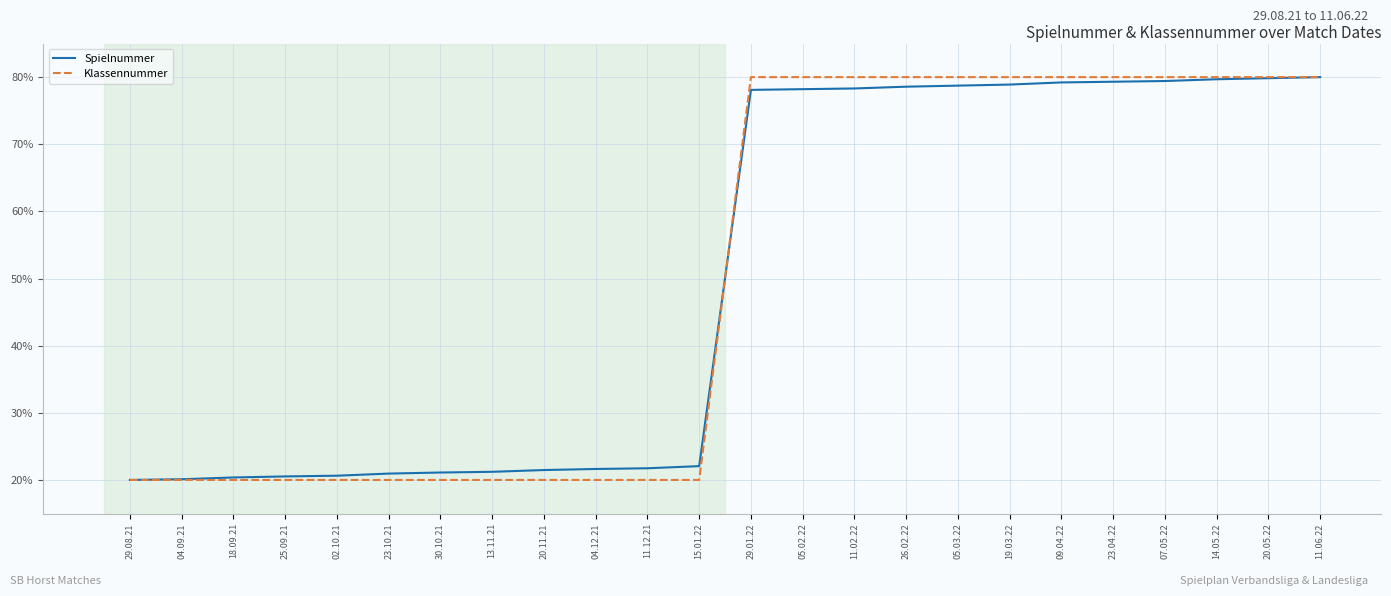

What is the total value across all series at 11.06.22?

160.0